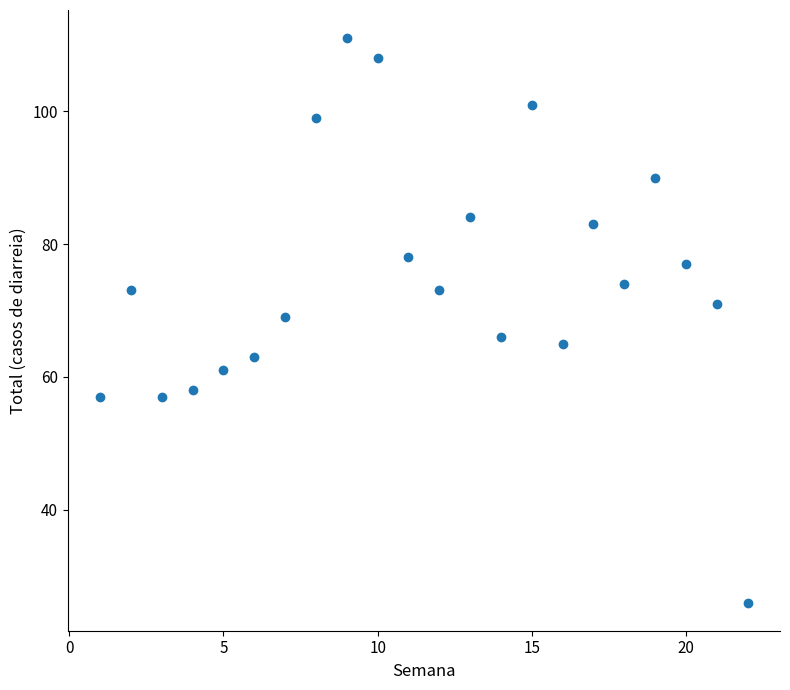

What is the range of Y values (max minus min)?

85